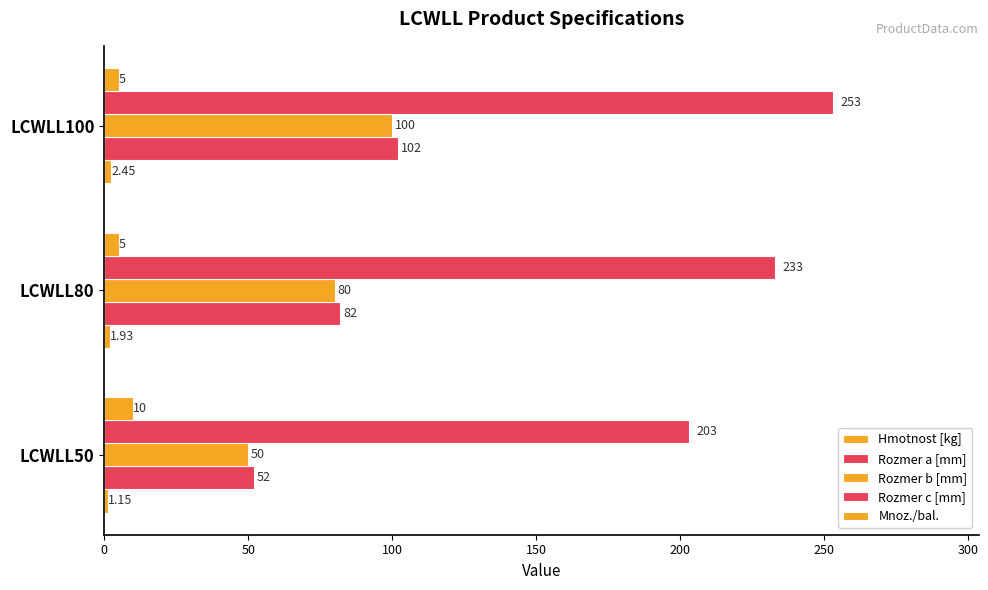

Which series has the largest range (max minus min)?

Rozmer a [mm]